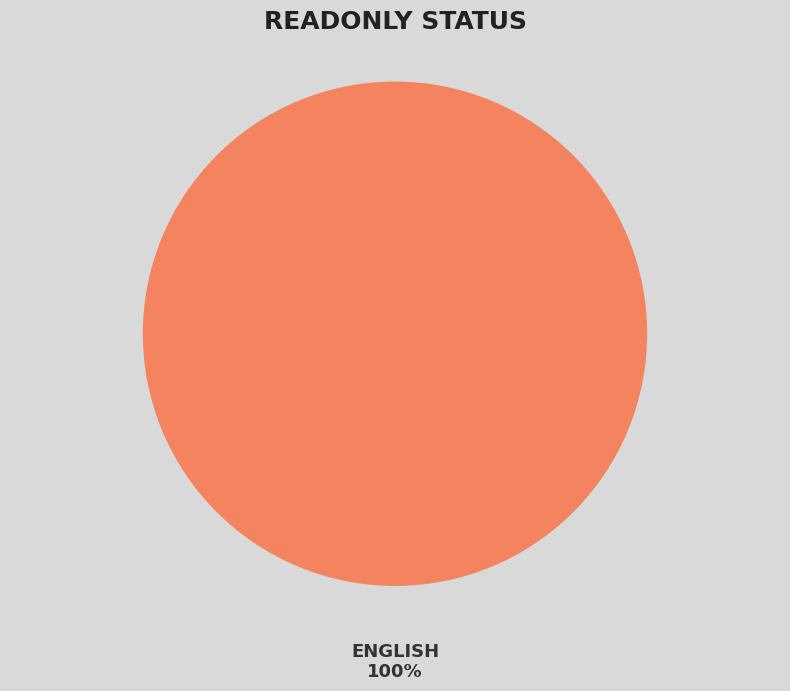

To the nearest percent, what is the difference between the Hebrew and English slice percentages?

100%